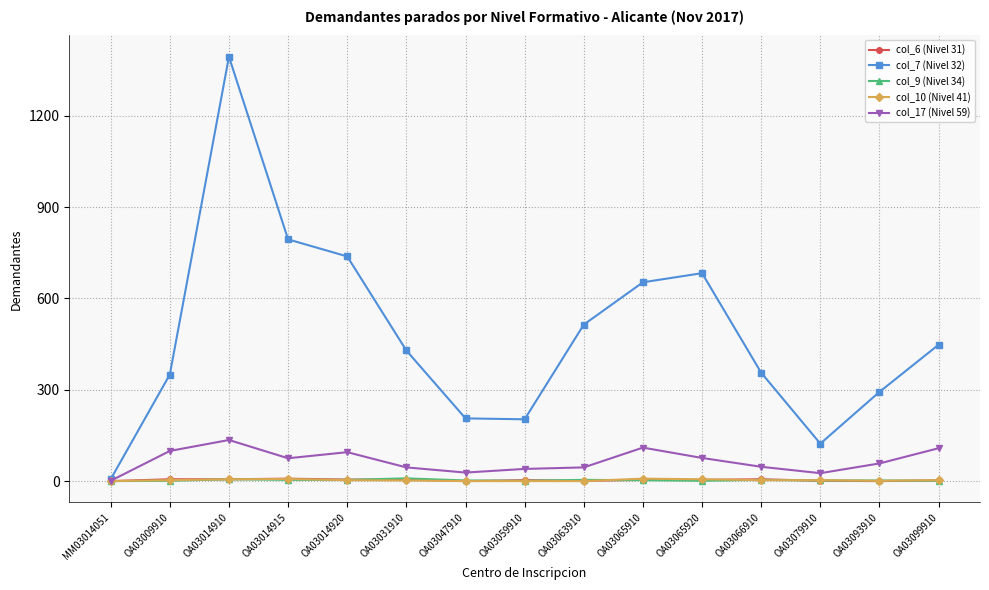

At which label does col_17 (Nivel 59) first exceed 58?

OA03009910